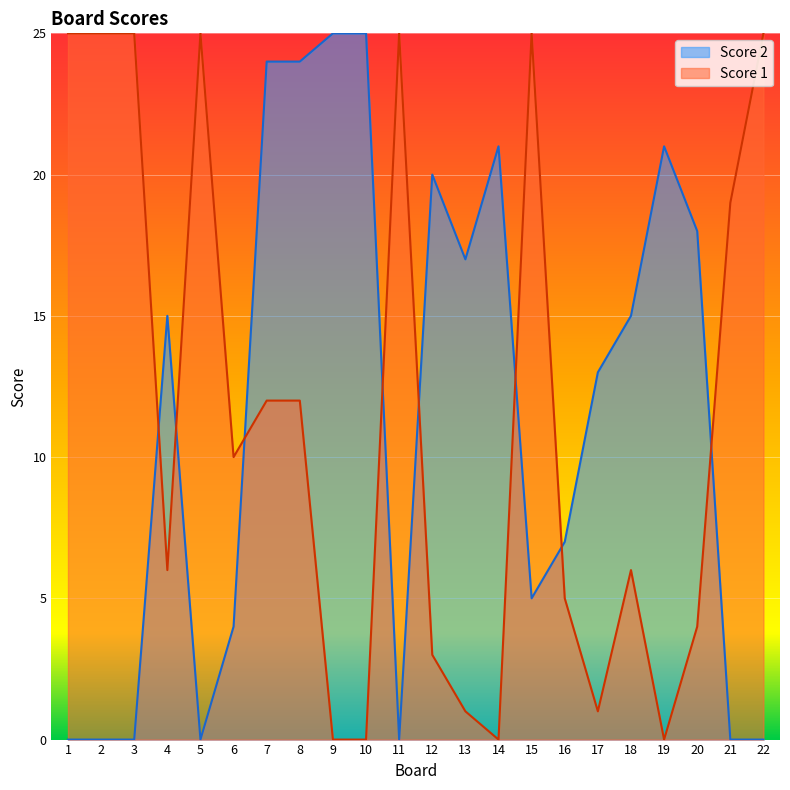

Between 21 and 5, which is larger?

21